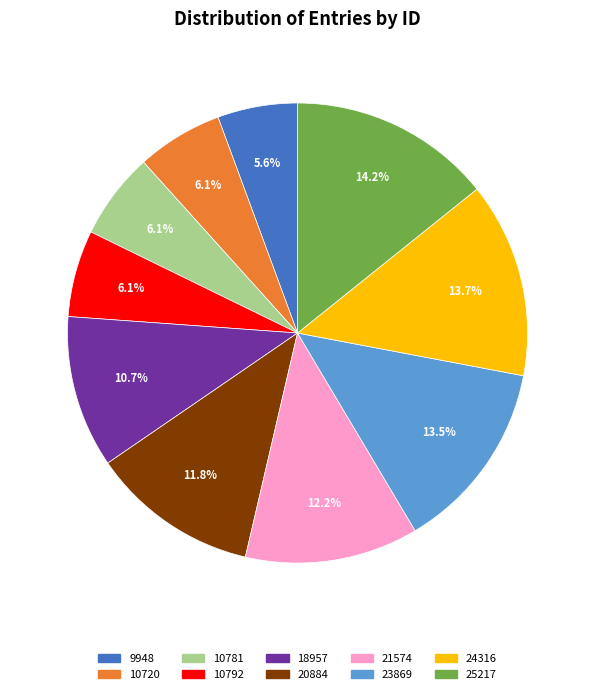

Is it true that 18957 is 11% of the pie?

True